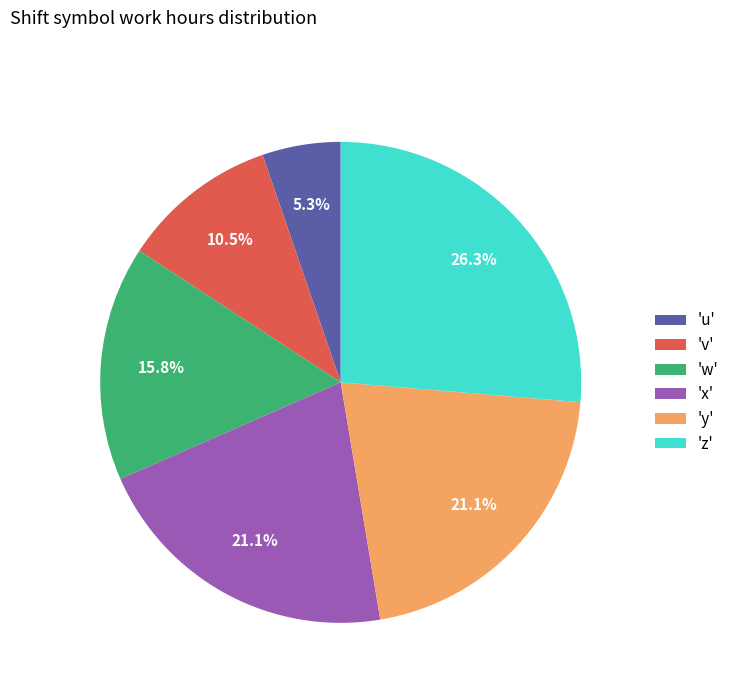

Is the sum of 'z' and 'u' greater than half?

No